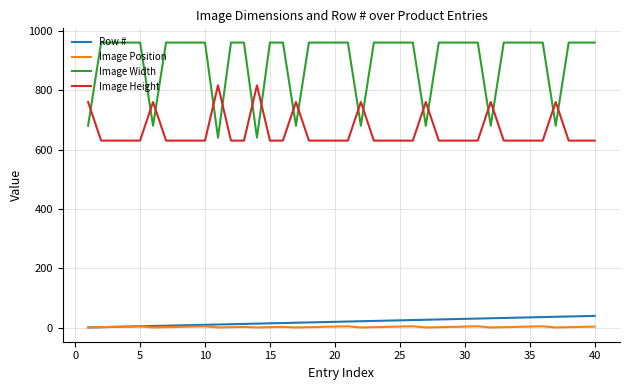

What is the minimum value for Image Height?

630